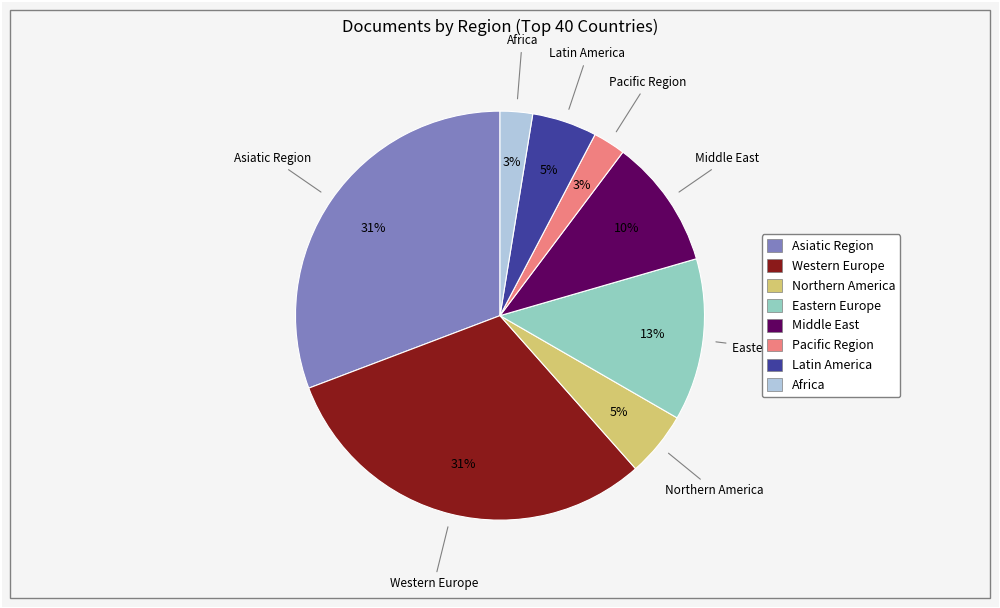

Is the sum of Northern America and Latin America greater than half?

No